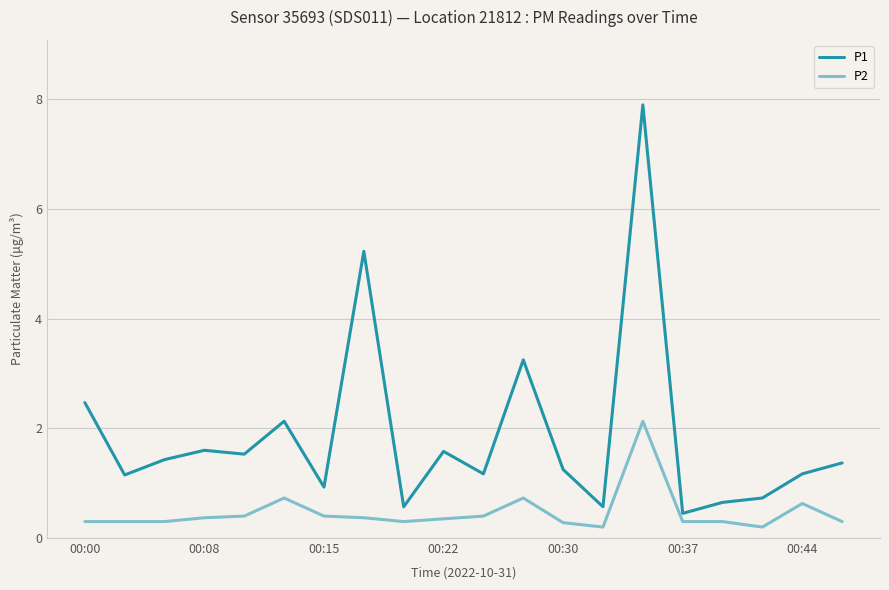

Which series has the largest total across all categories?

P1